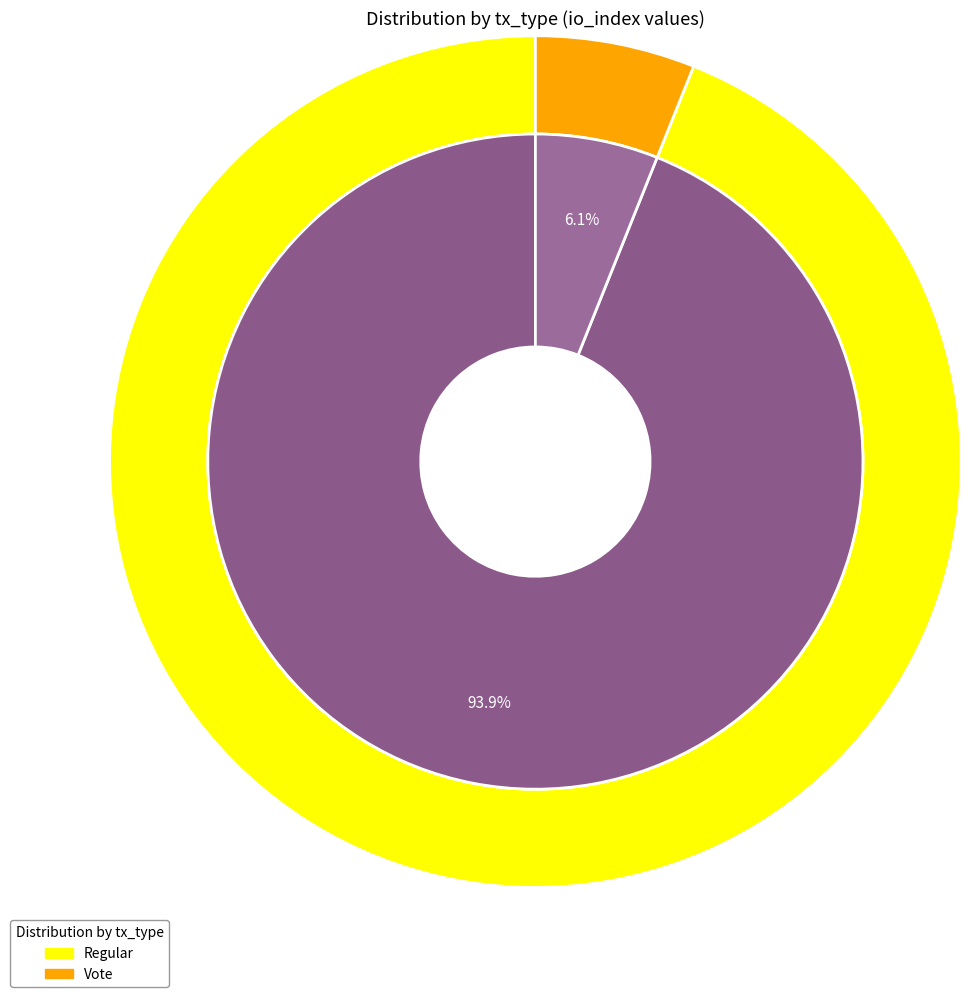

Which category has the biggest portion of the pie?

Regular (tx index 31)